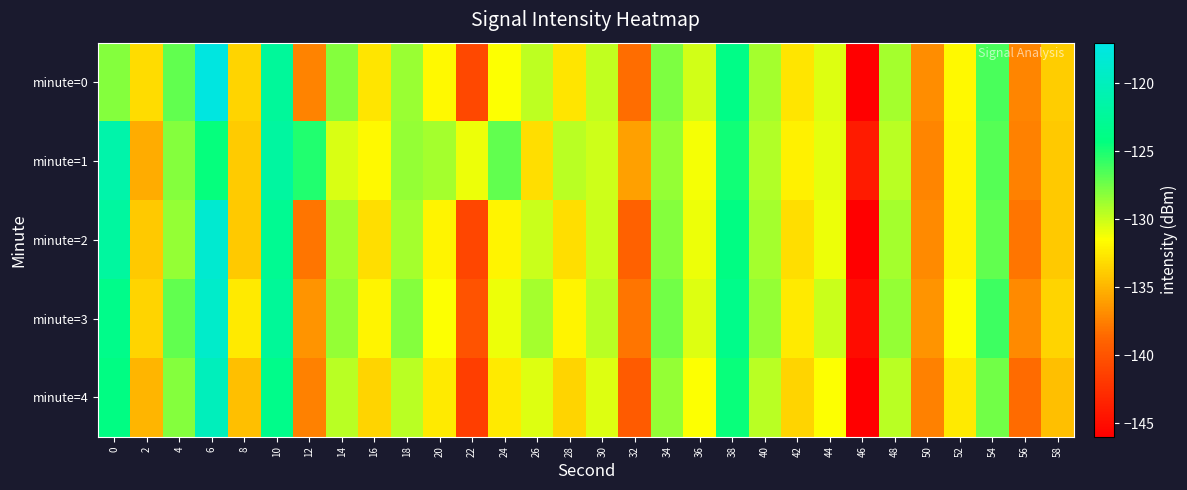

Which series has the largest total across all categories?

minute=1